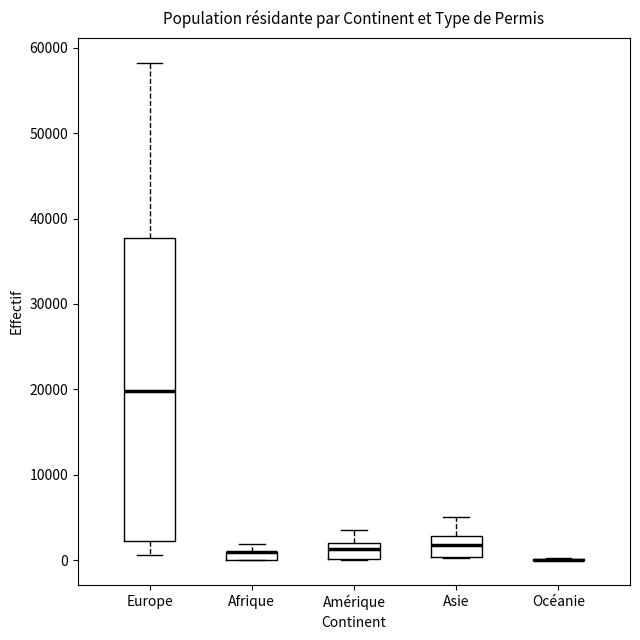

Where does the upper whisker of the box for Europe end on the y-axis? The values are not printed on the chart, so give them approximately, as read against the axis.

58000